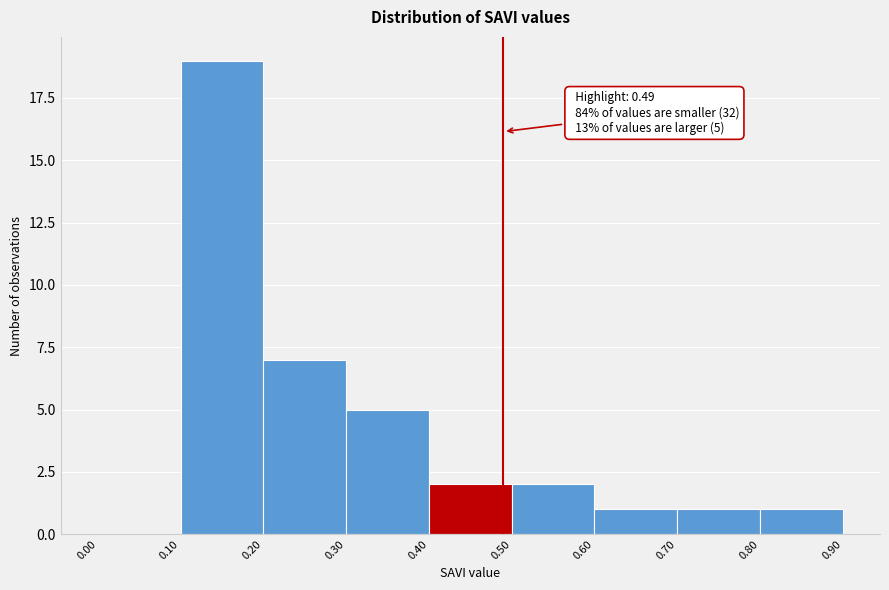

Which range on the x-axis has the tallest bar?

0.10 to 0.20